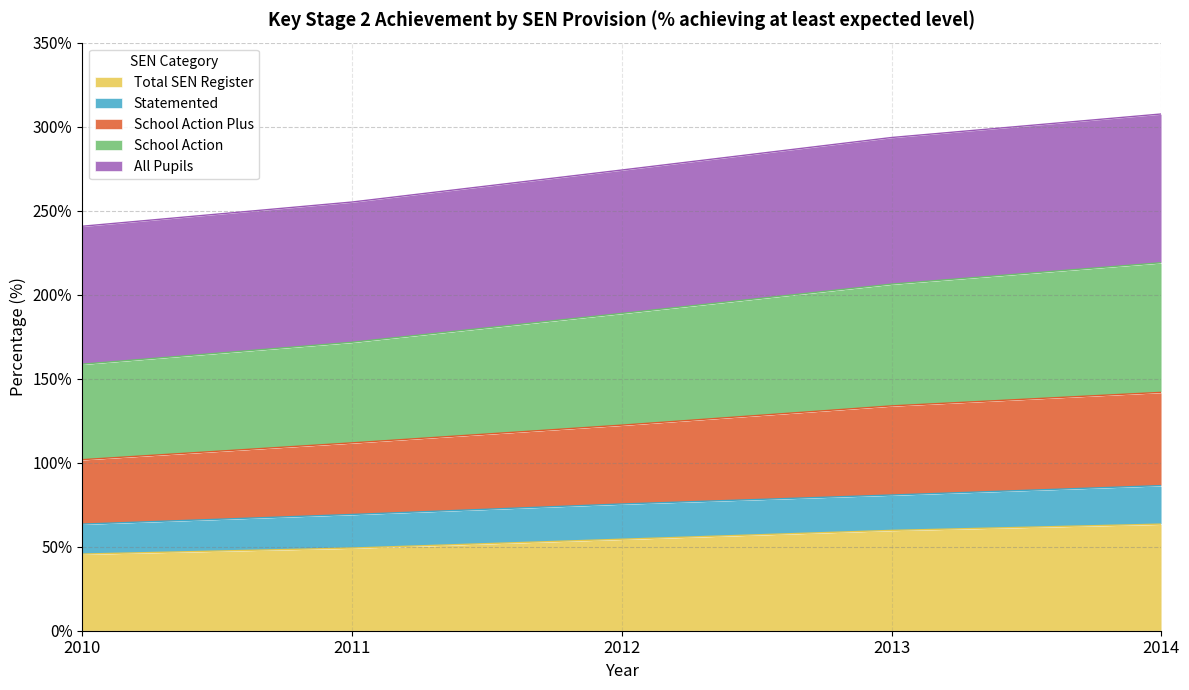

At which label does School Action Plus reach its peak?

2014